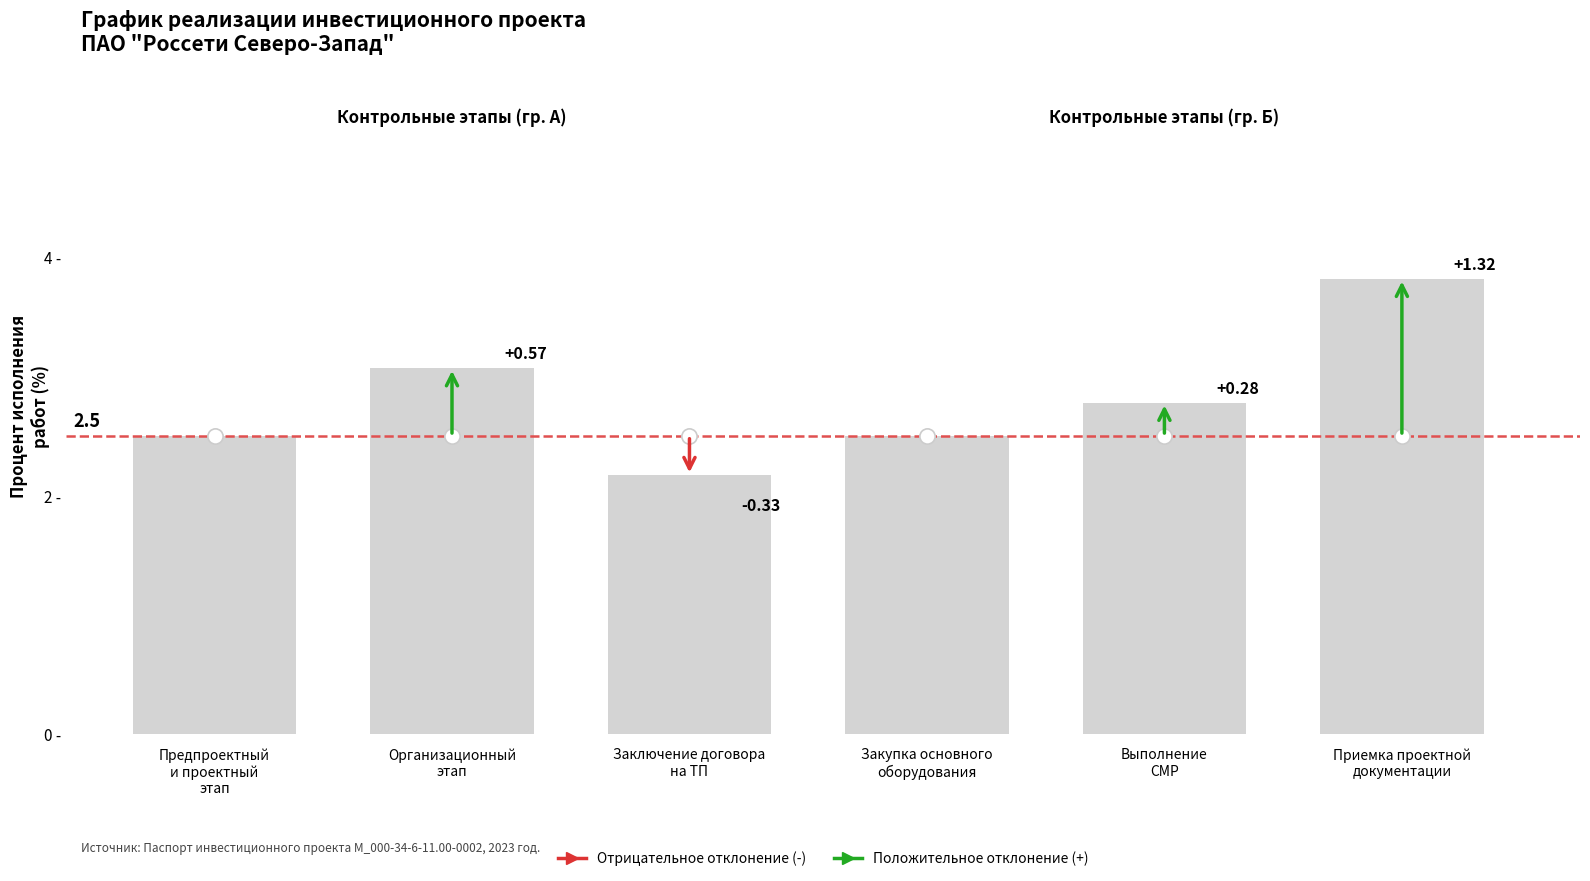

What position from the left is Организационный
этап?

2